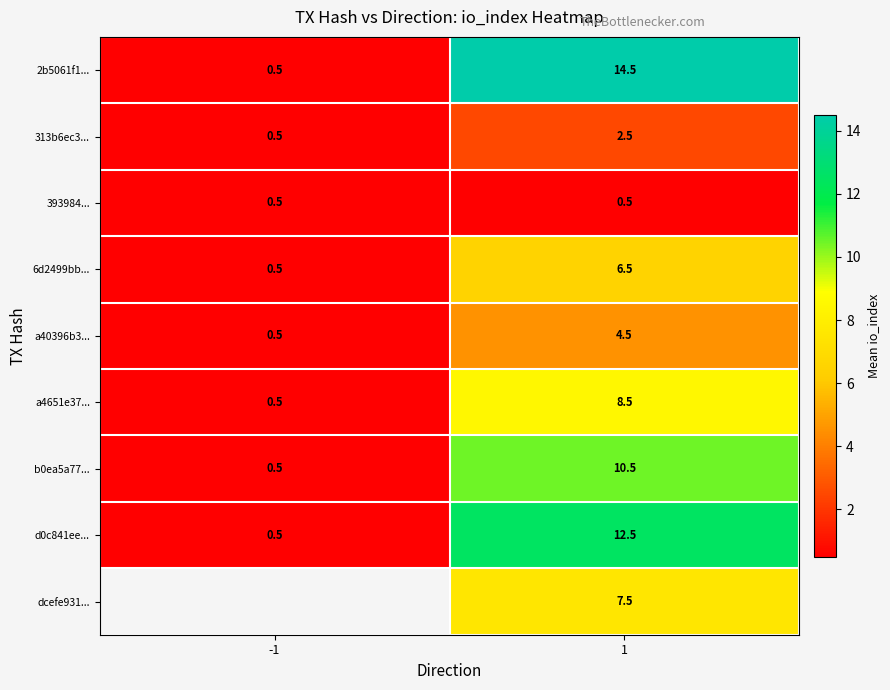

How many data points in d0c841ee... are above 12?

1